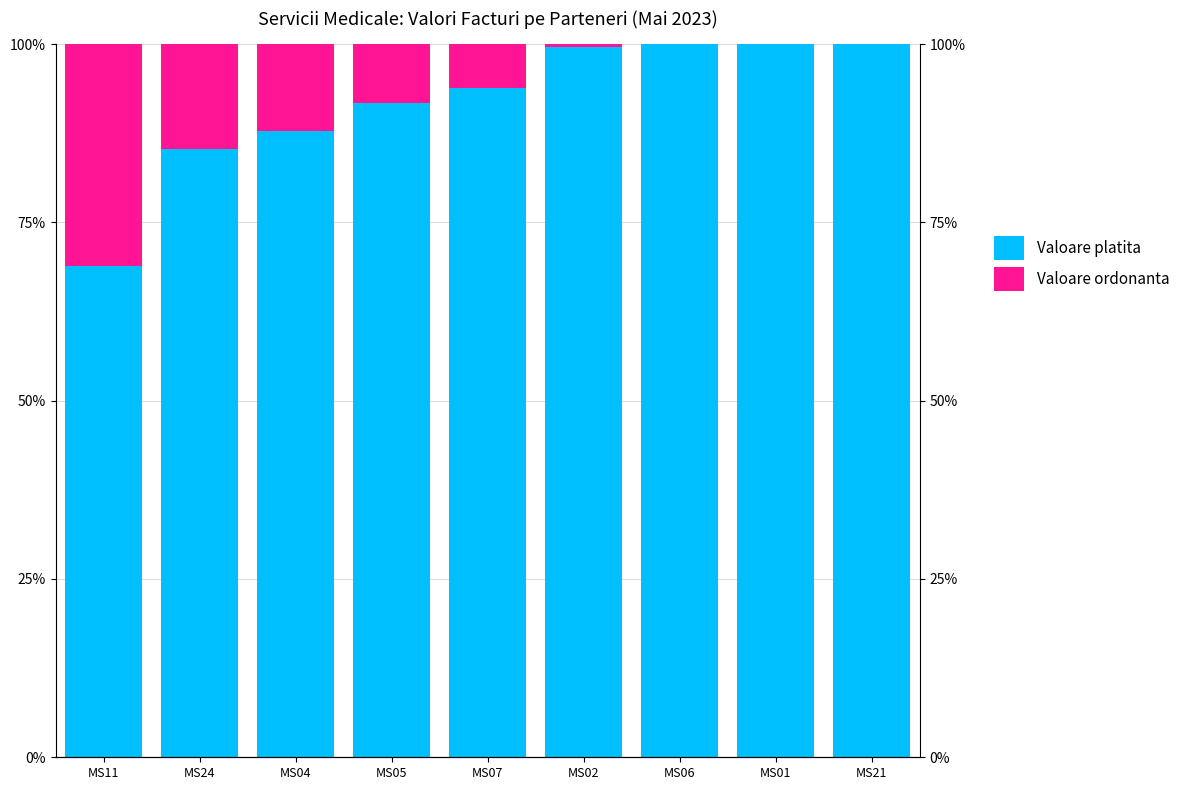

How many bars are there in total?

18